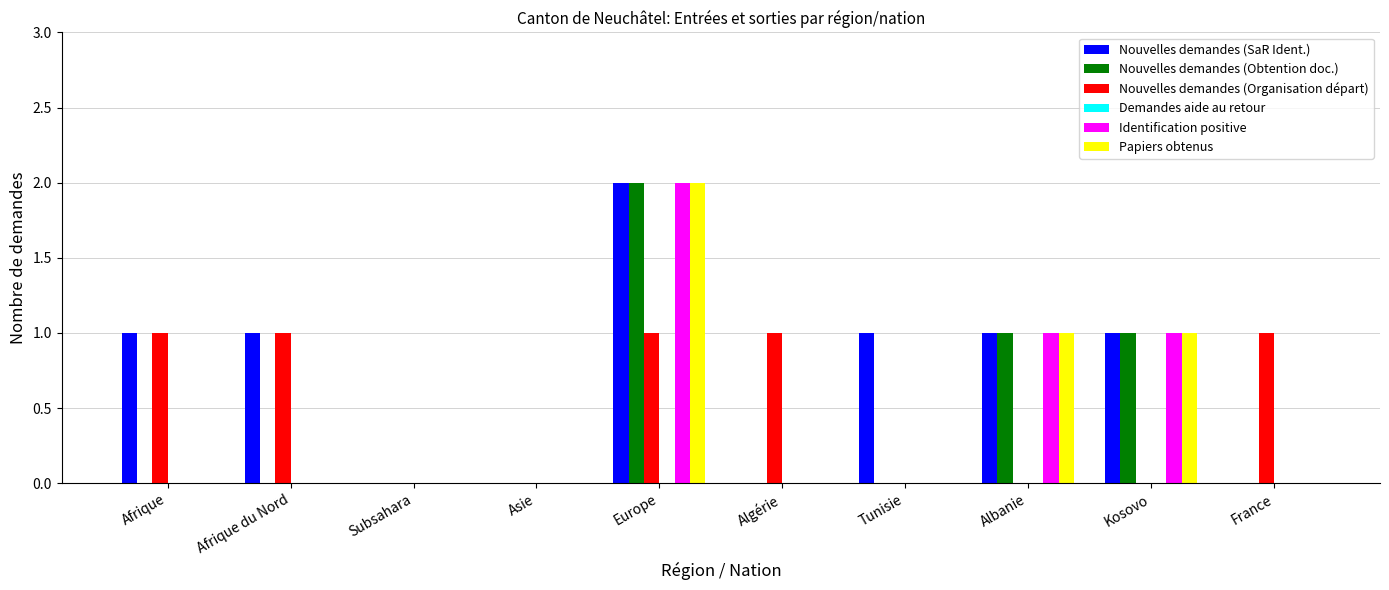

Is the value of Nouvelles demandes (Obtention doc.) at Europe greater than the value of Nouvelles demandes (SaR Ident.) at Tunisie?

Yes